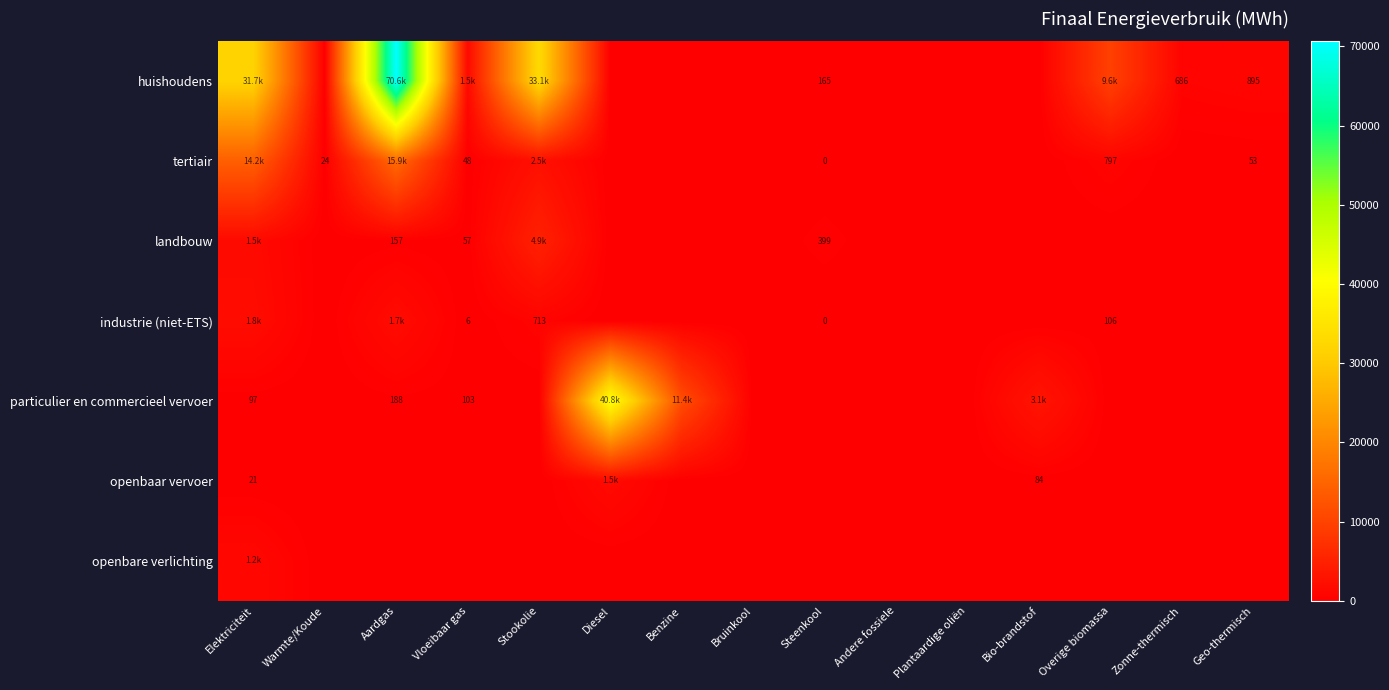

How many data points in openbare verlichting are above 0?

1